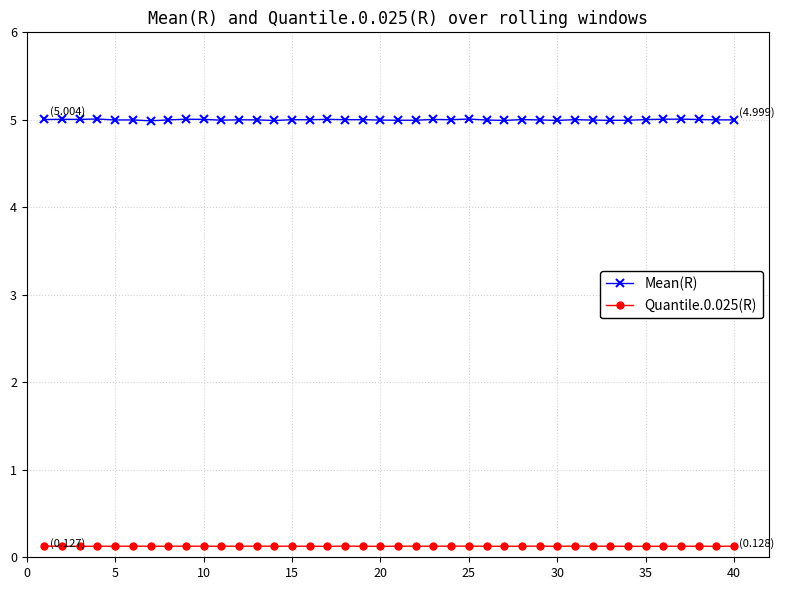

Rank the series by their average value, from highest to lowest.

Mean(R), Quantile.0.025(R)